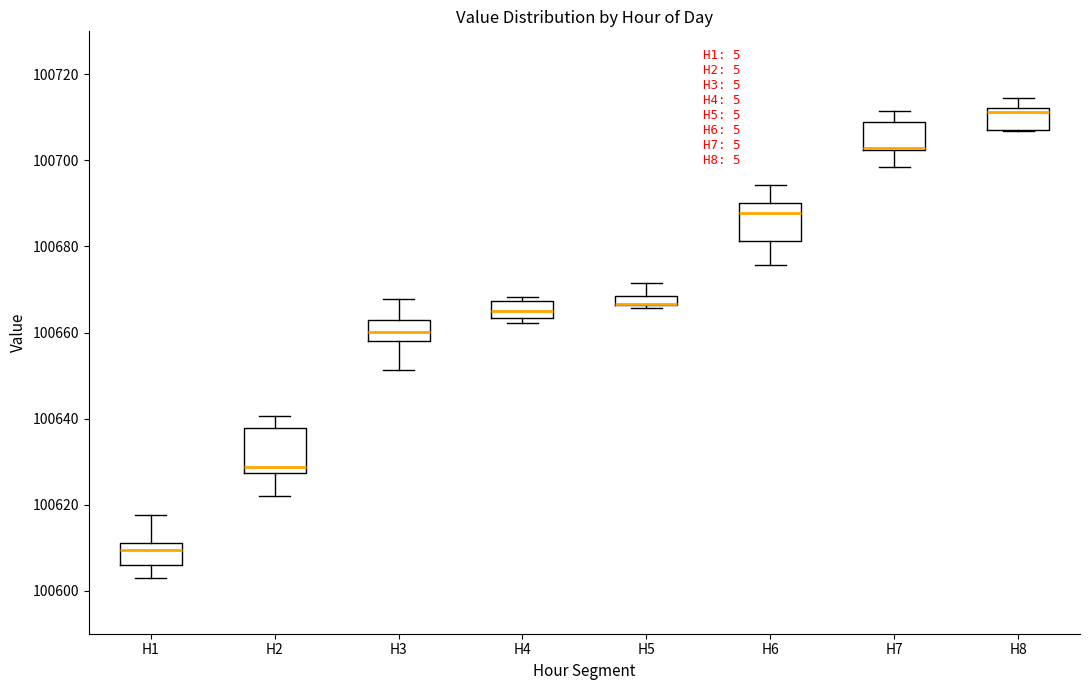

Where does the lower whisker of the box for H7 end on the y-axis? The values are not printed on the chart, so give them approximately, as read against the axis.

100698